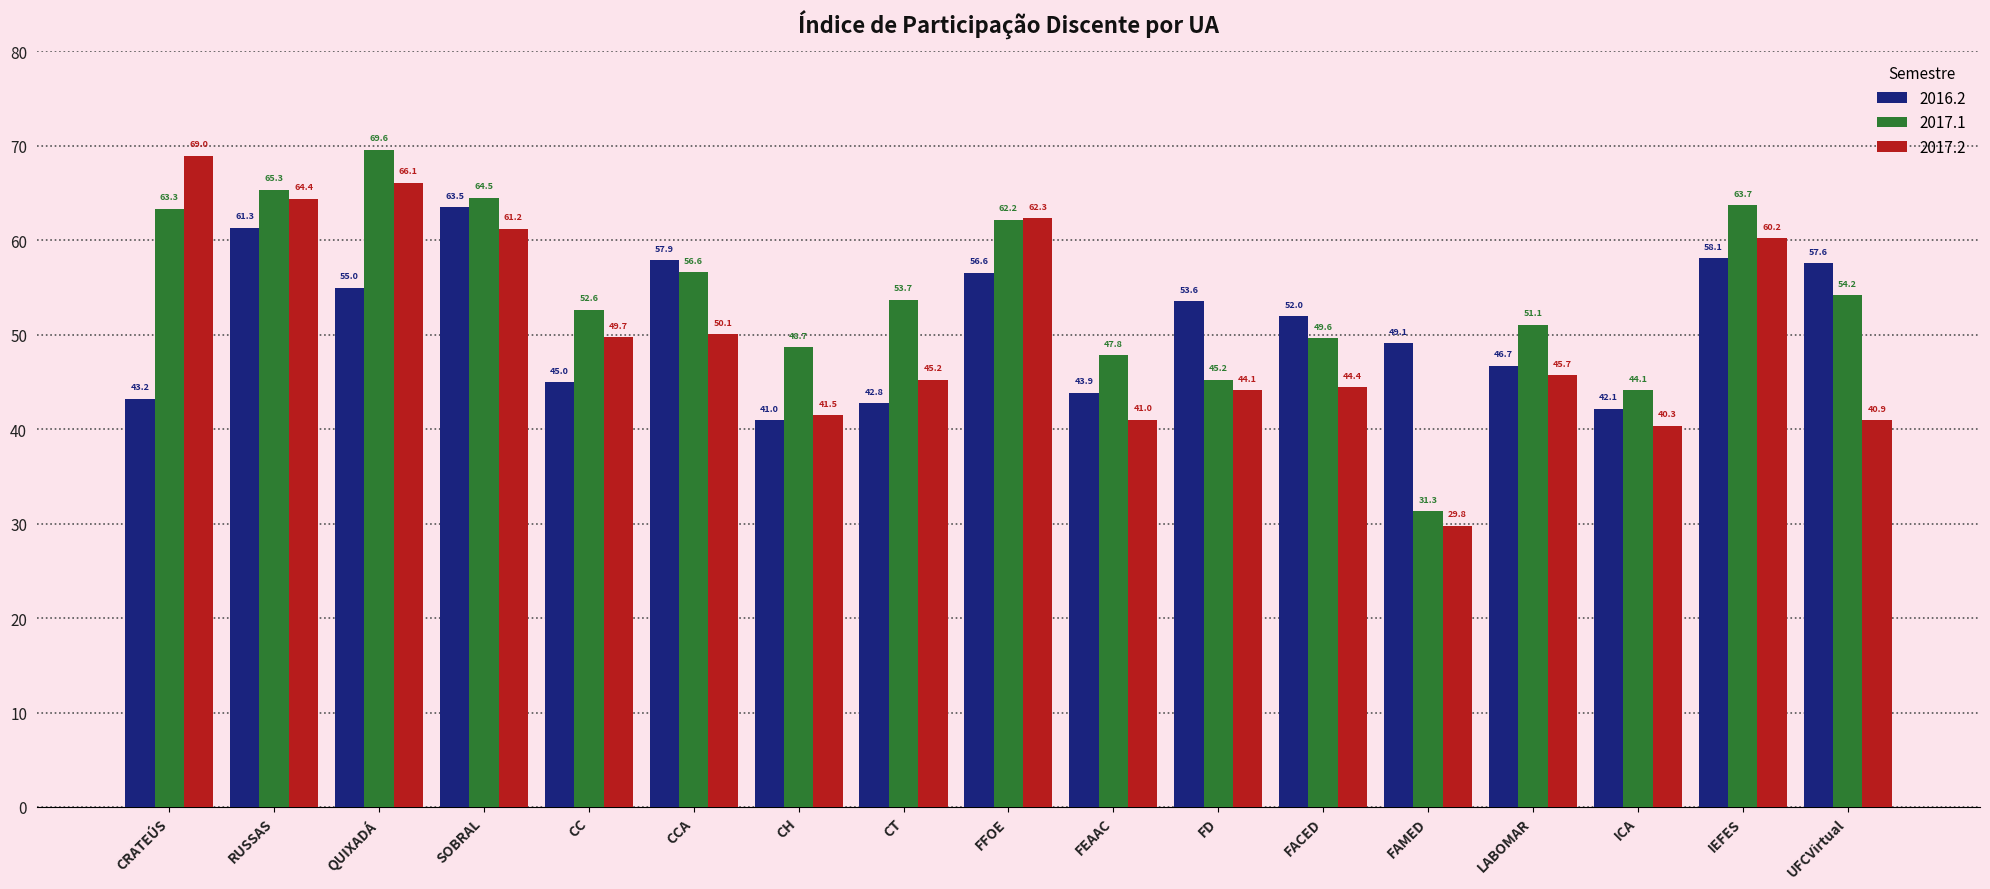

At how many categories does at least one series exceed 56?

8